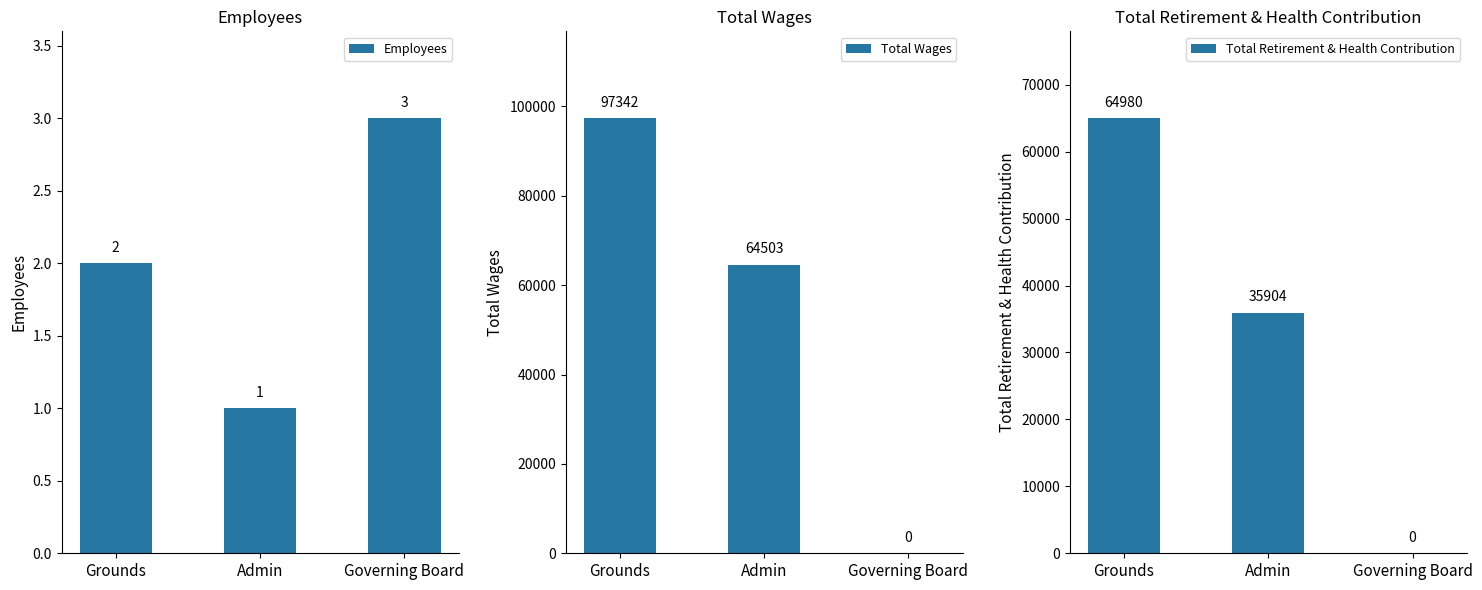

How many bars are there in total?

9